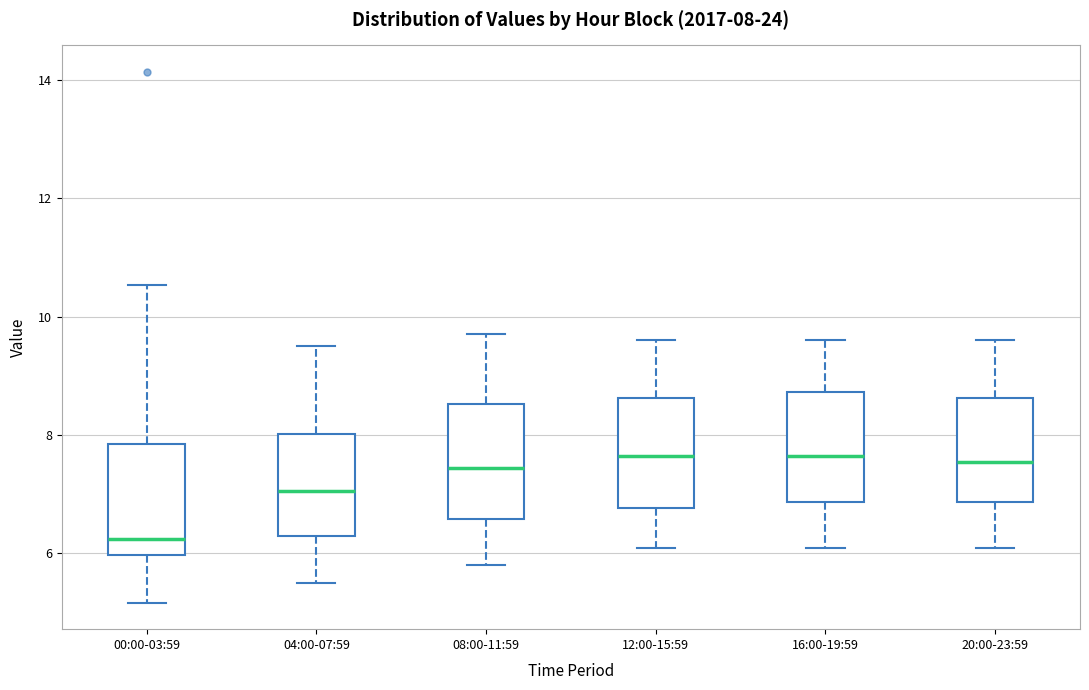

Which box has the lowest median line?

00:00-03:59